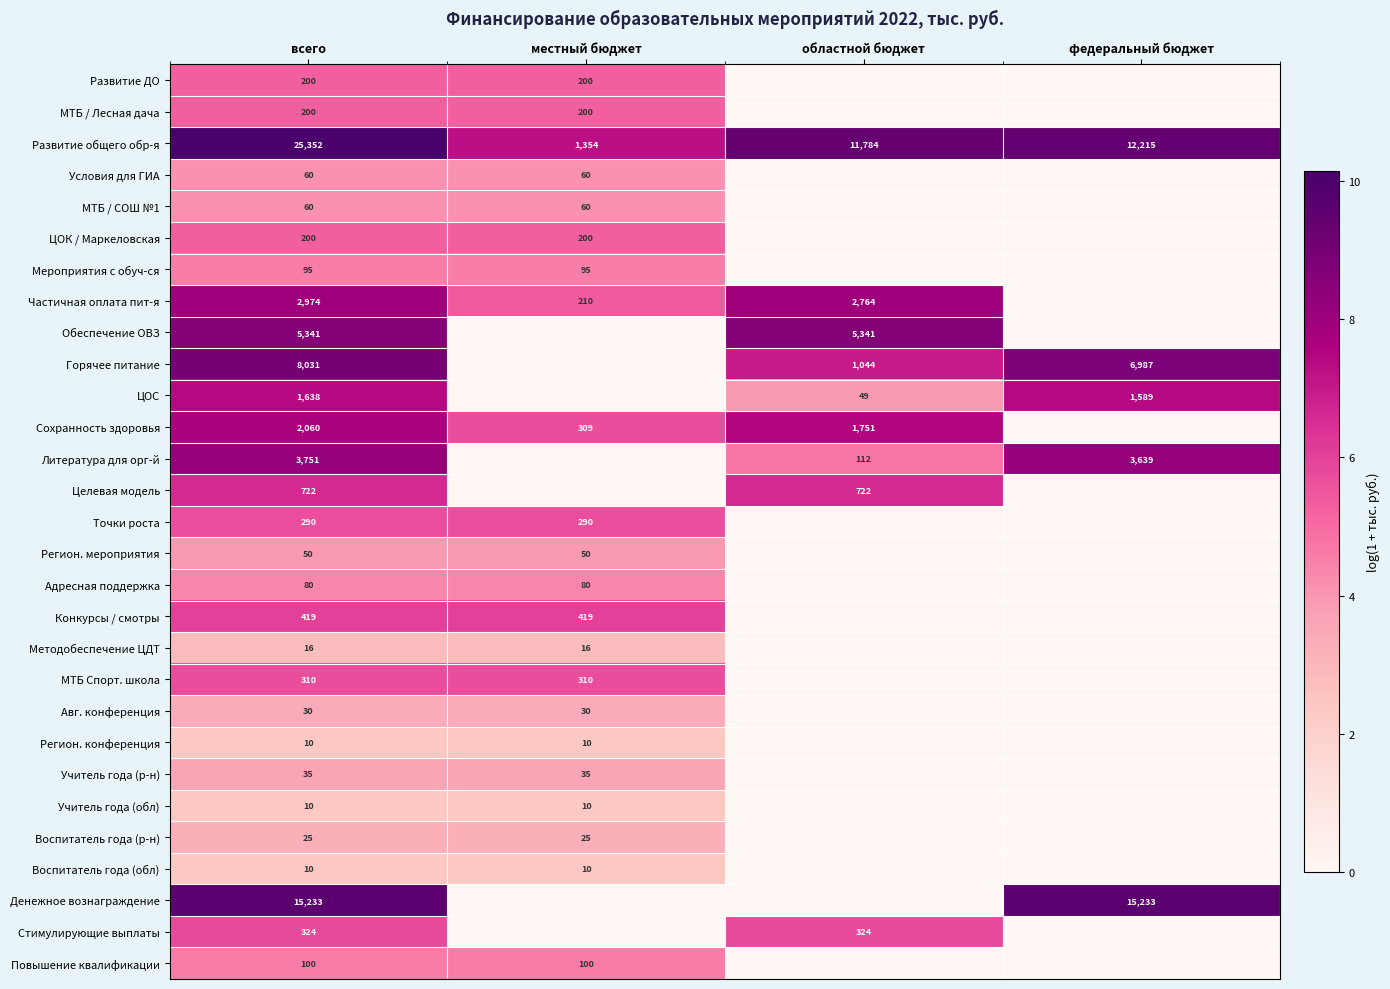

What is the spread (max minus min) of values at всего?

25342